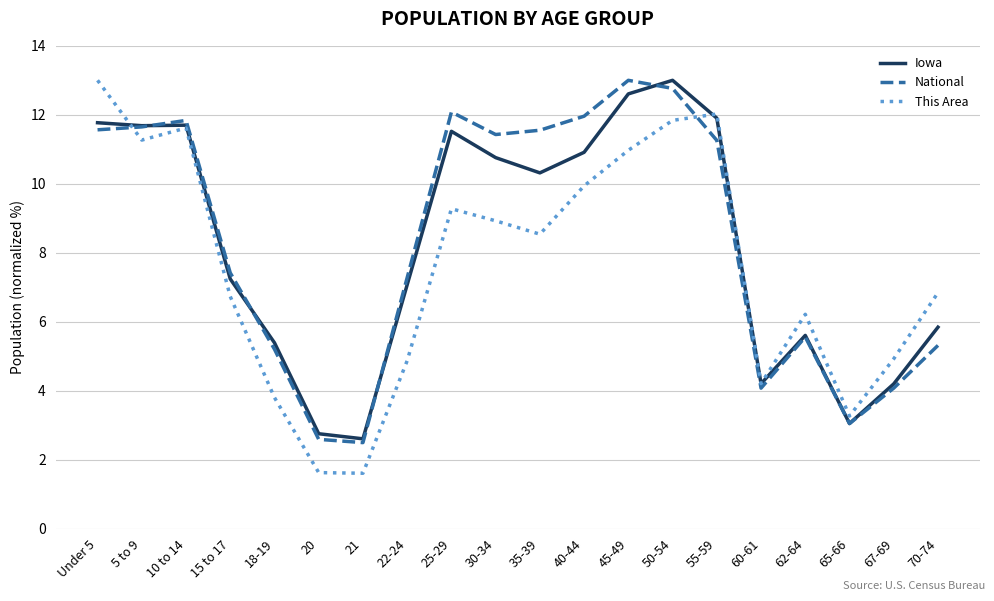

What is the difference between the highest and lowest values at 25-29?

2.8